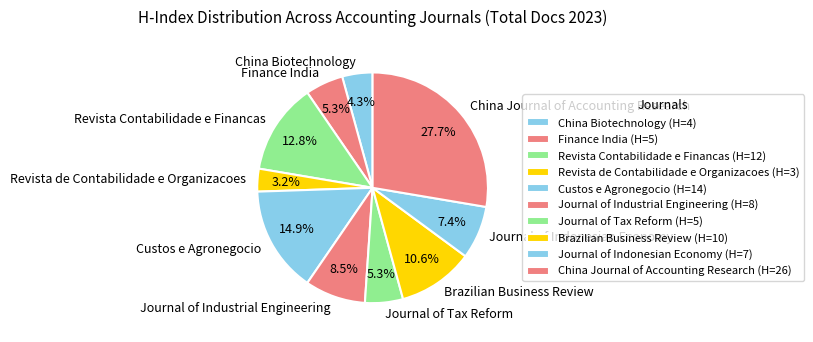

Count the number of slices in the pie.

10